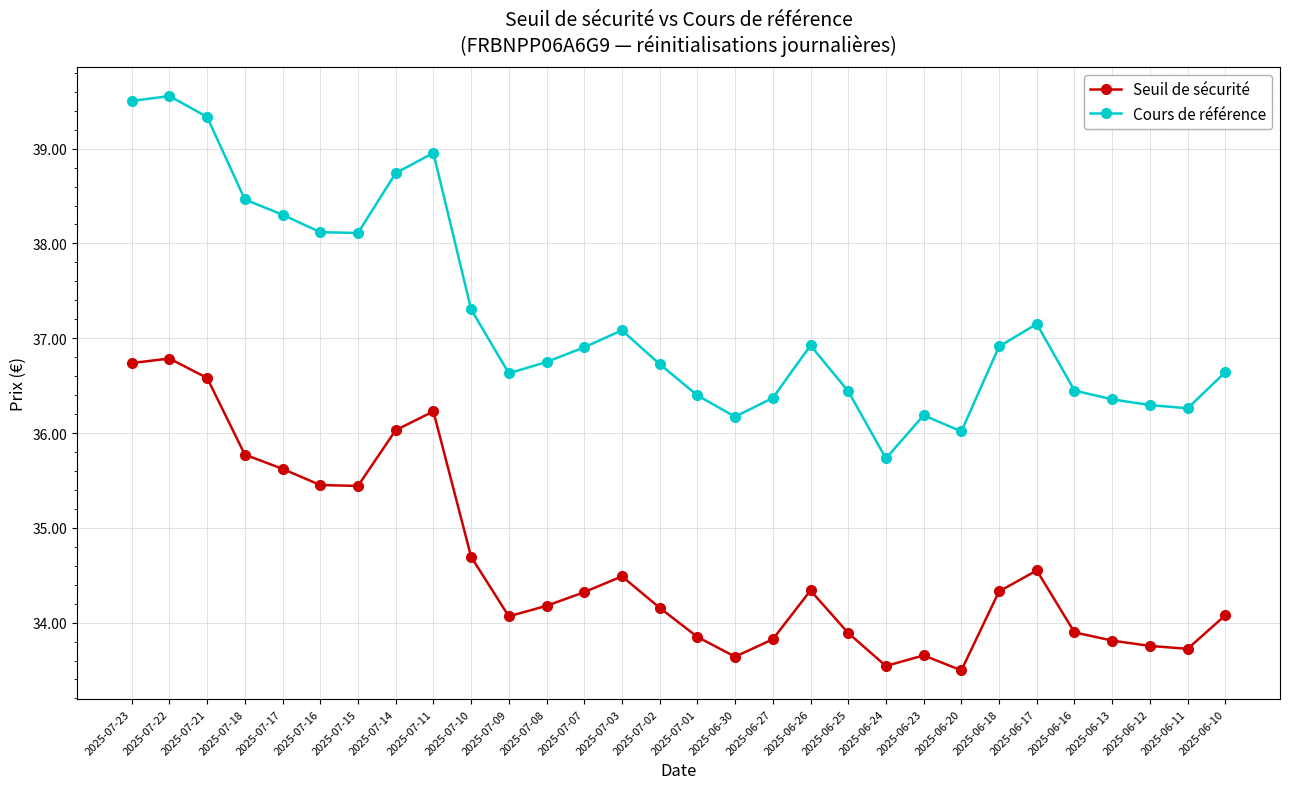

Rank the series by their average value, from lowest to highest.

Seuil de sécurité, Cours de référence